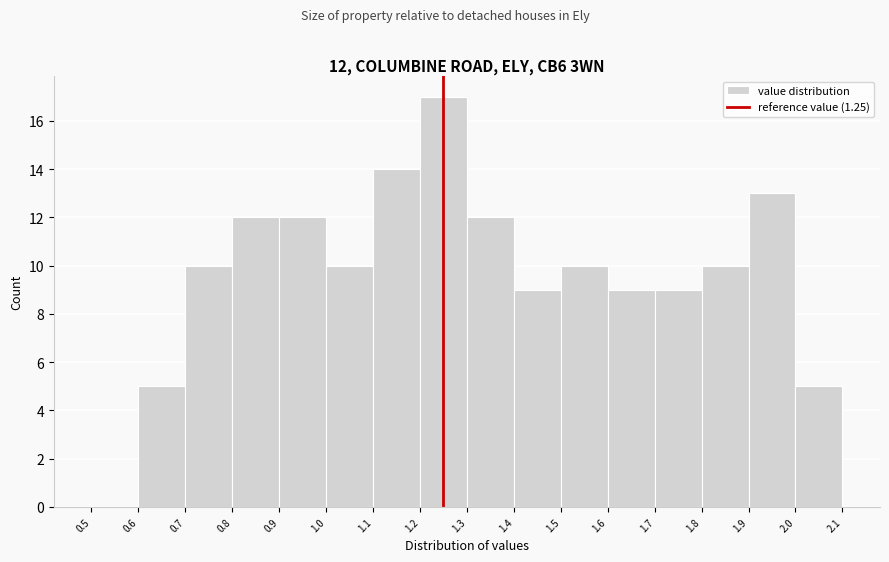

Over which range of the x-axis is the bar tallest?

1.2 to 1.3